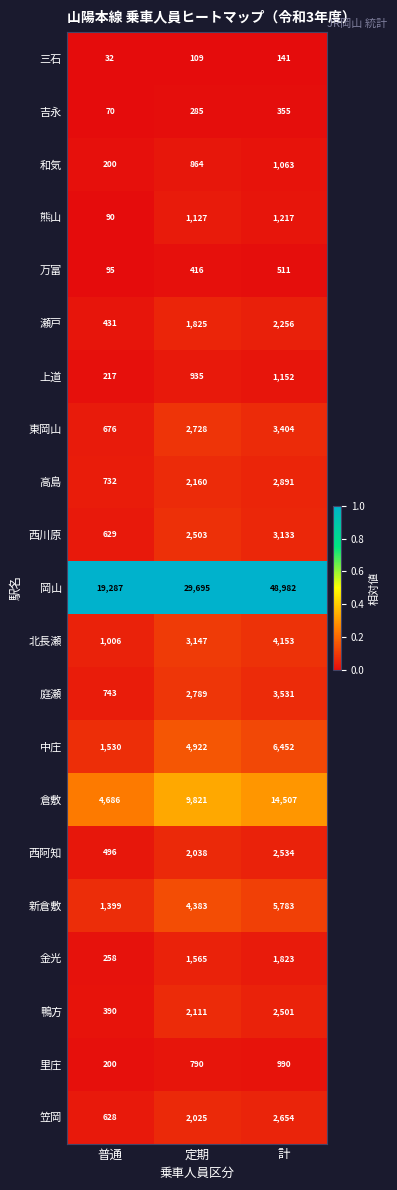

What is the lowest value of the 鴨方 series?

390